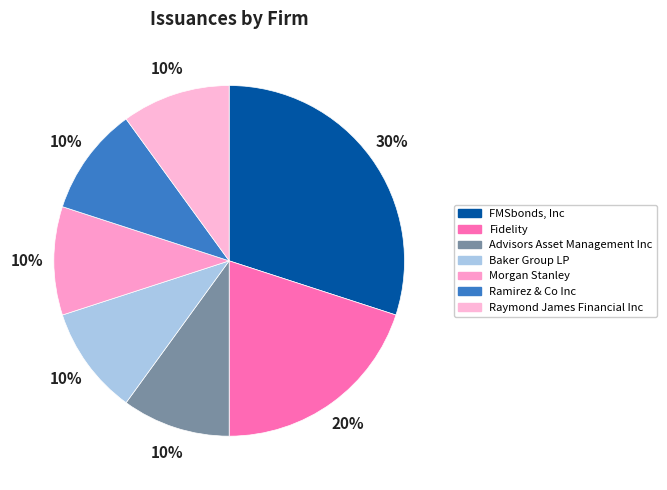

How many segments does this pie chart have?

7